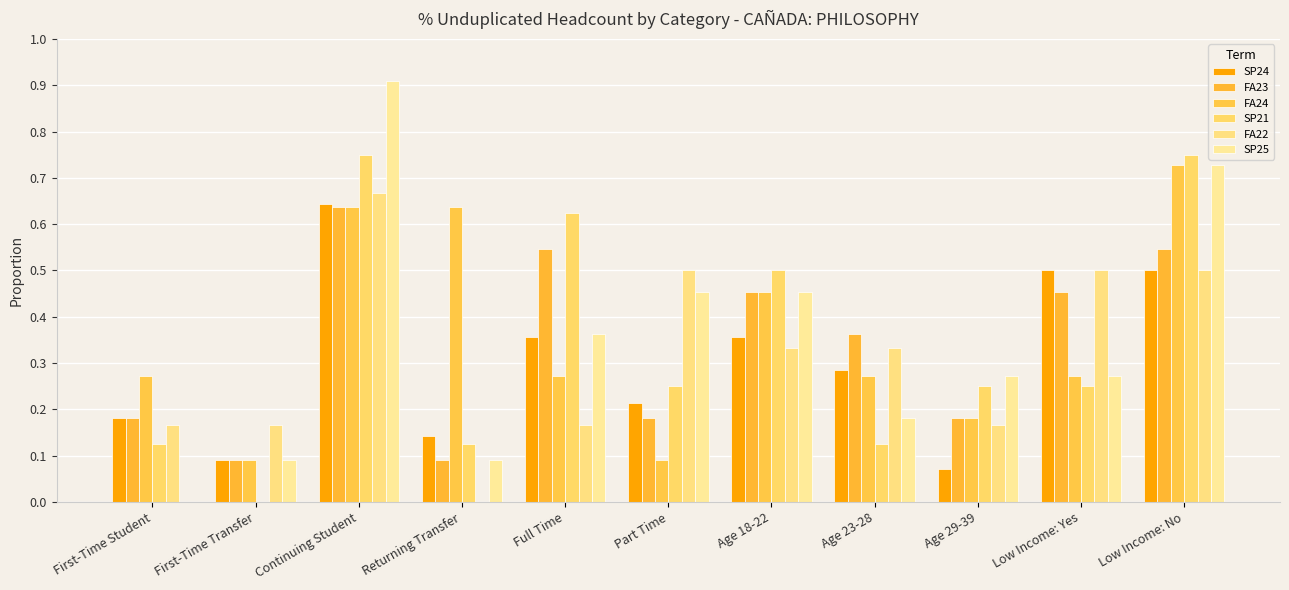

True or false: SP21 has a value of 0.1 at Age 23-28.

True